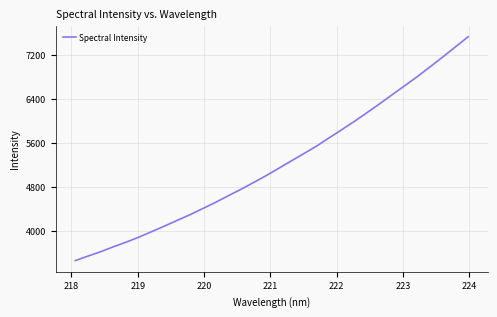

What is the greatest value displayed?

7533.6